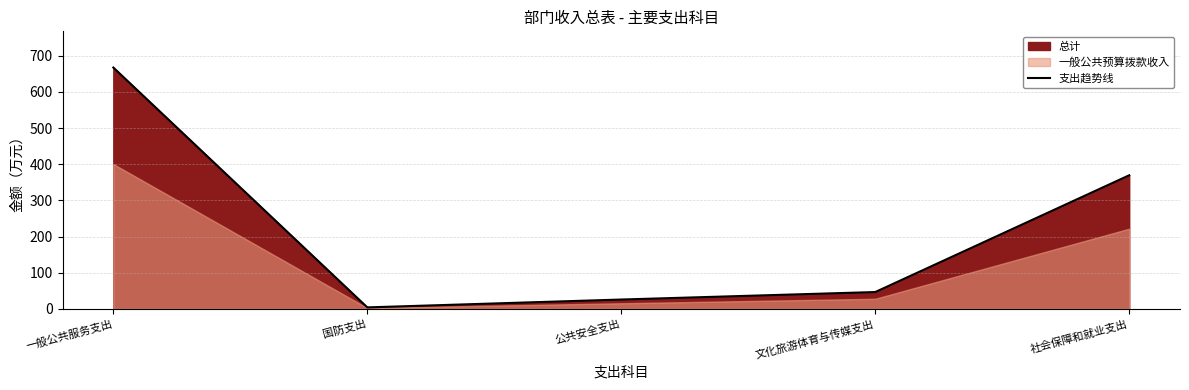

What is the difference between the values at 公共安全支出 and 文化旅游体育与传媒支出?

20.7